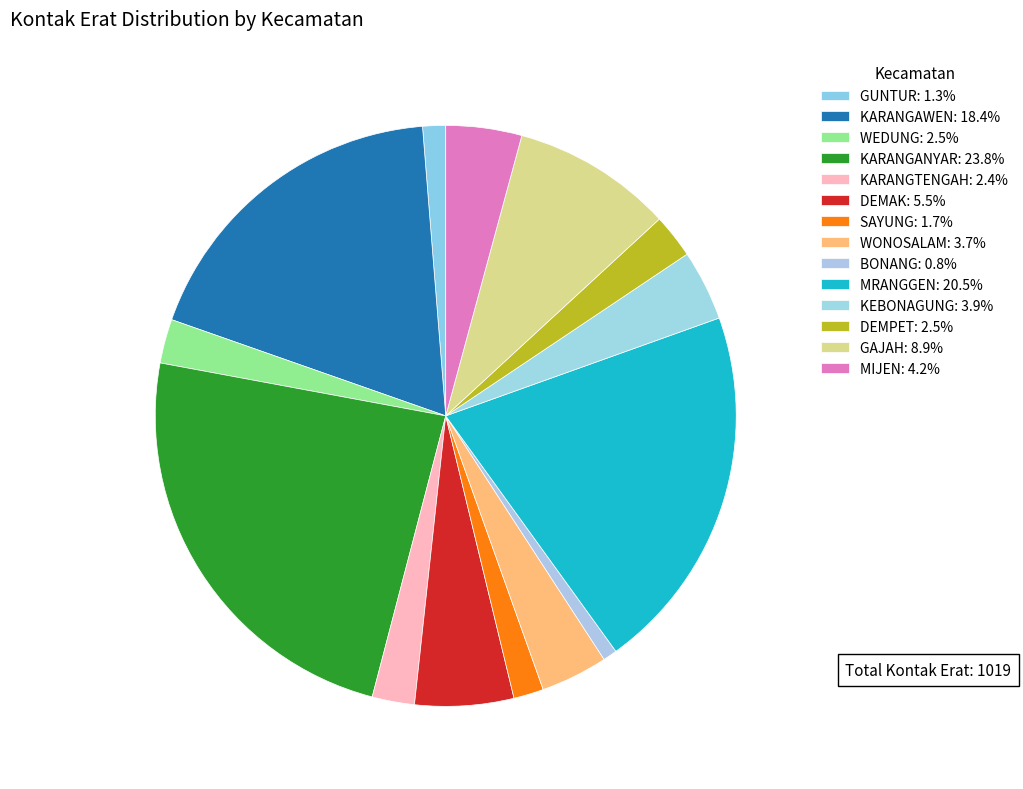

Does BONANG account for over 50% of the chart?

No